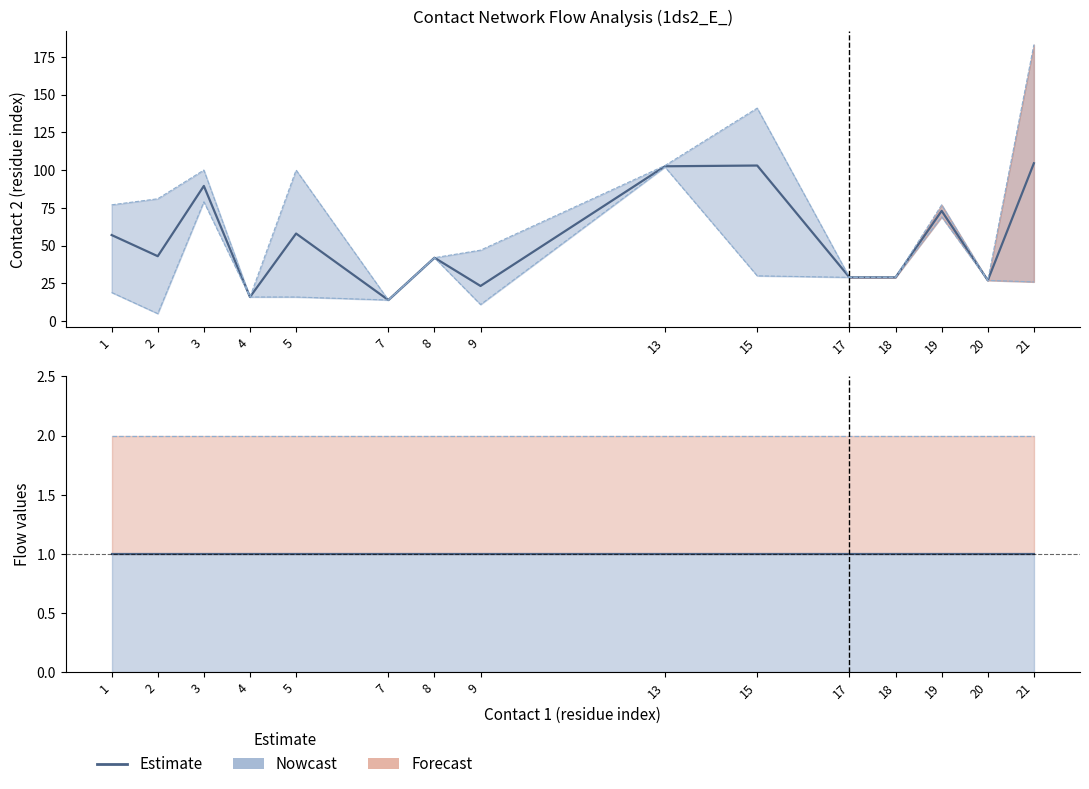

At which category does the chart reach its peak across all series?

21